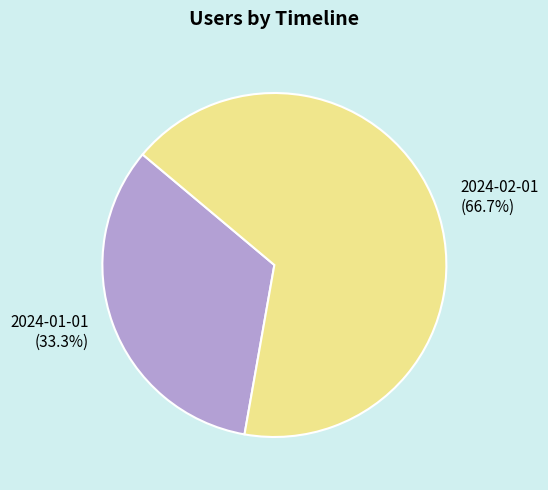

How many slices are in this pie chart?

2